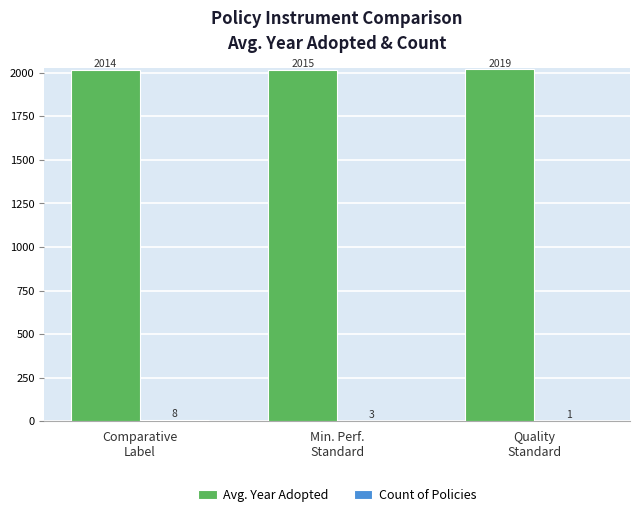

Which series has the largest total across all categories?

Avg. Year Adopted